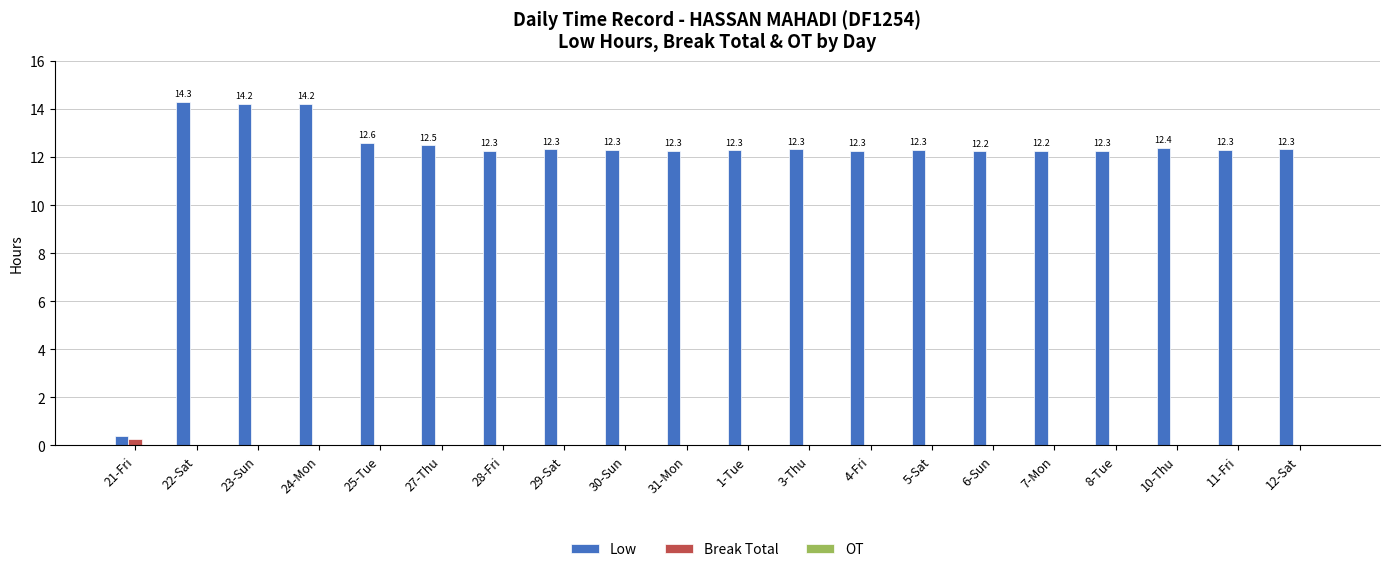

What is the total value across all series at 30-Sun?

12.3